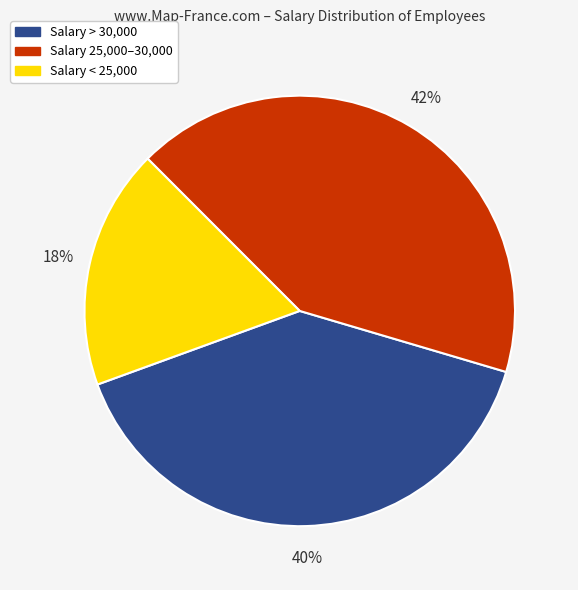

Is there any slice that represents more than half of the pie?

No